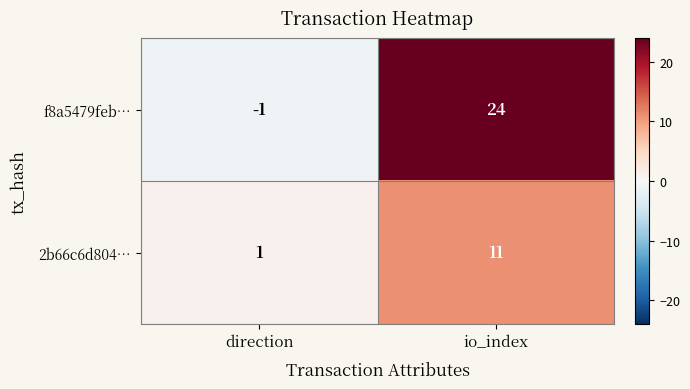

Reading left to right, transcribe all the data shown in this chart.

f8a5479feb…: direction=-1	io_index=24
2b66c6d804…: direction=1	io_index=11